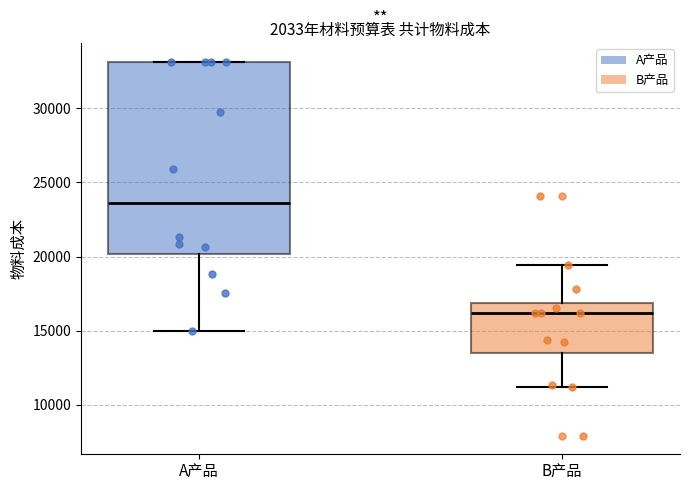

Comparing the boxes themselves (not the whiskers), which one is the tallest?

A产品